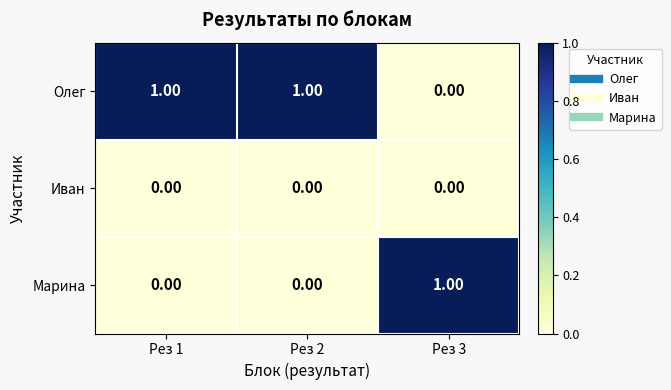

Which series has the largest total across all categories?

Олег